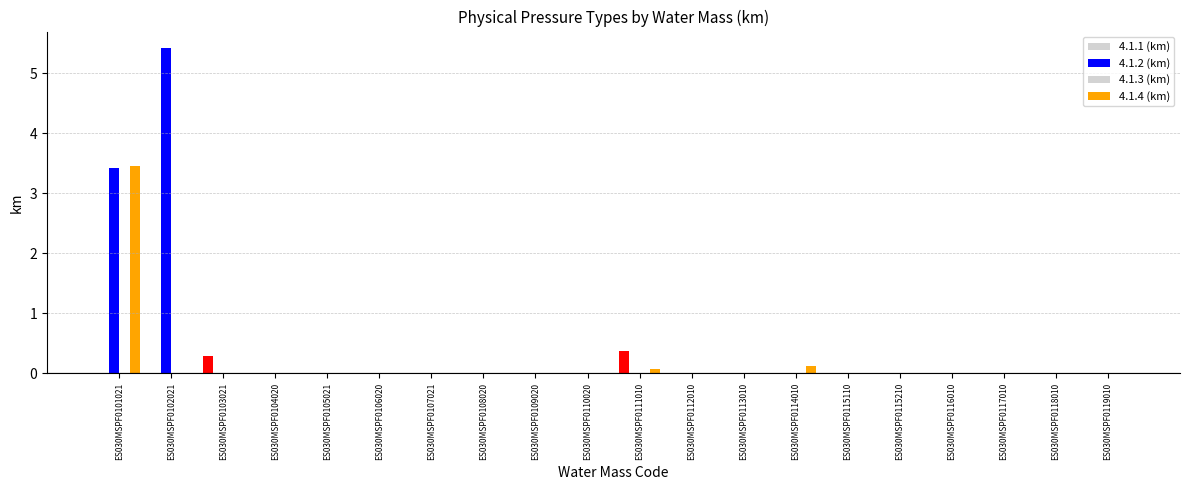

The 4.1.4 (km) series shows 0.0 at ES030MSPF0115110. True or false?

True